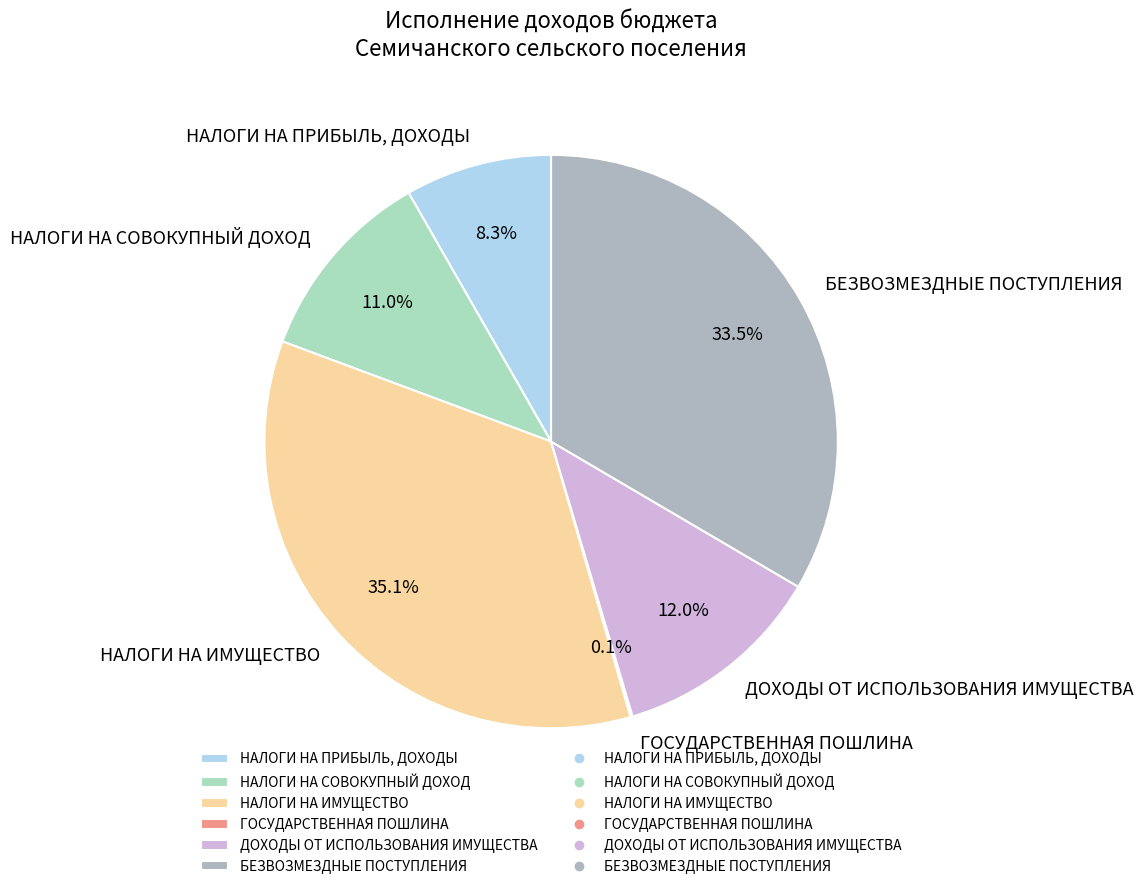

To the nearest percent, what percentage of the pie is ДОХОДЫ ОТ ИСПОЛЬЗОВАНИЯ ИМУЩЕСТВА?

12%